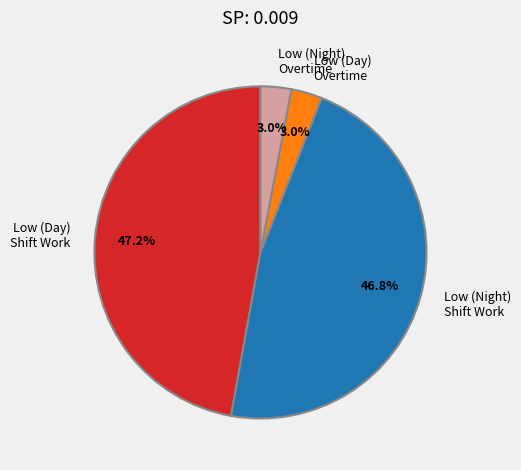

Approximately how many times larger is the value at Low (Night) Overtime compared to Low (Day) Overtime?

1.0